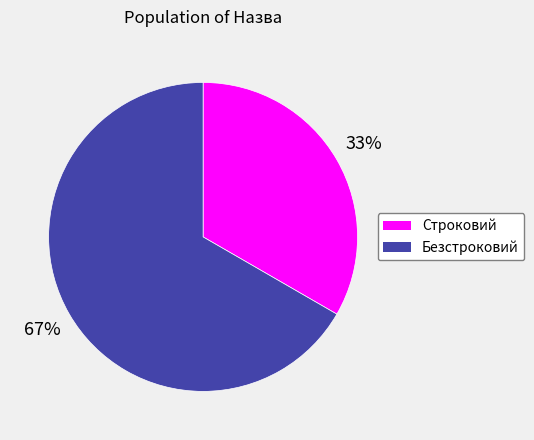

Count the number of slices in the pie.

2